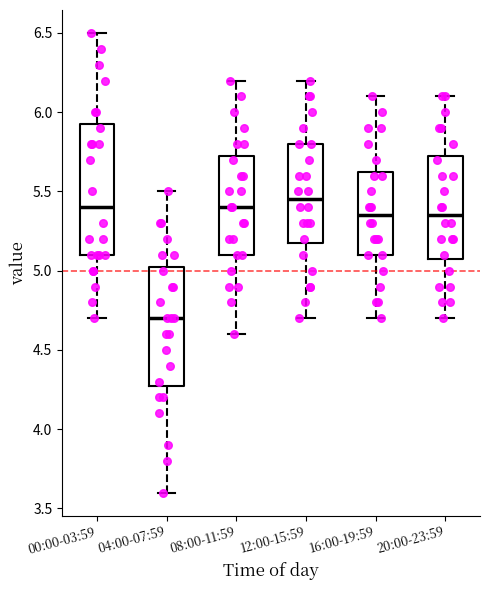

Where is the upper edge of the box for 16:00-19:59 on the y-axis? The values are not printed on the chart, so give them approximately, as read against the axis.

5.65